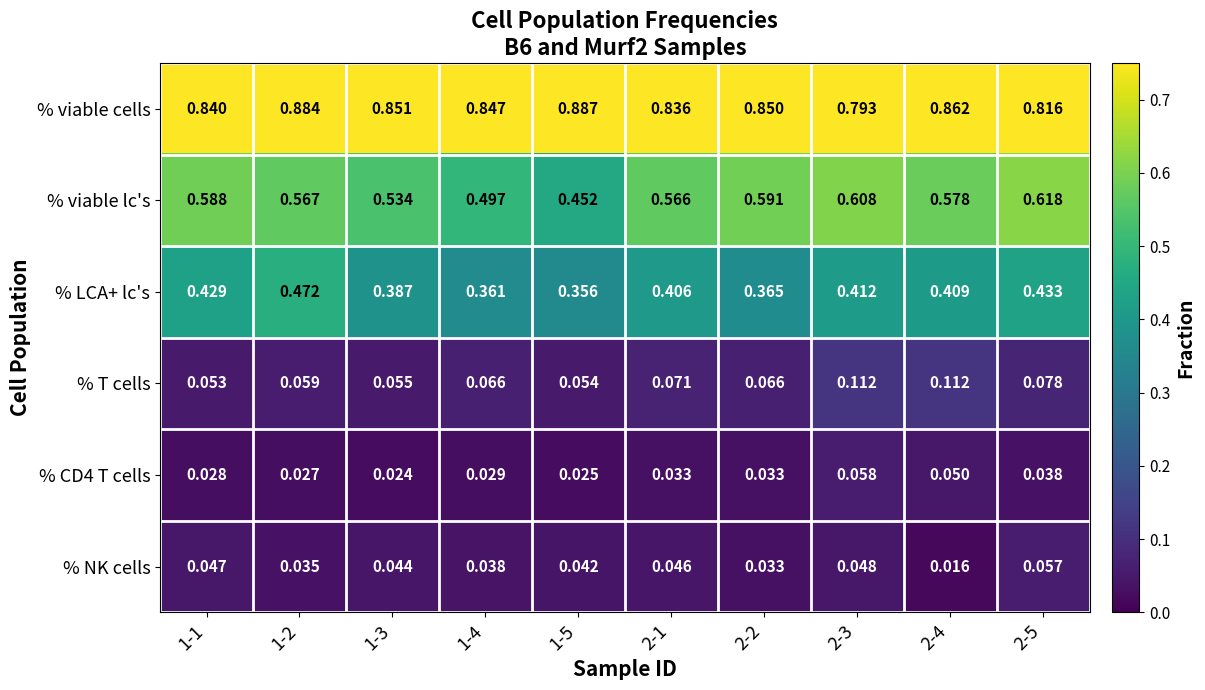

Which series has the widest spread of values?

% viable lc's